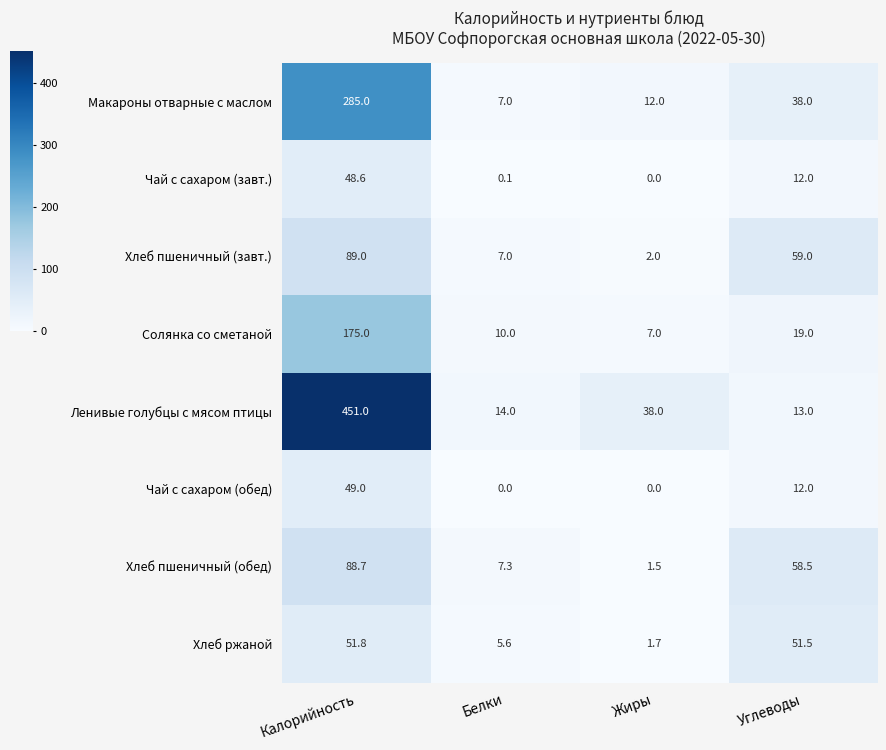

Which series has the largest total across all categories?

Ленивые голубцы с мясом птицы